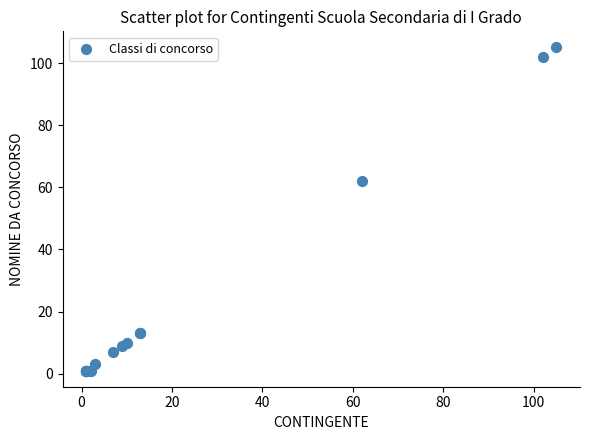

What Y value in the scatter plot is closest to 53?

62